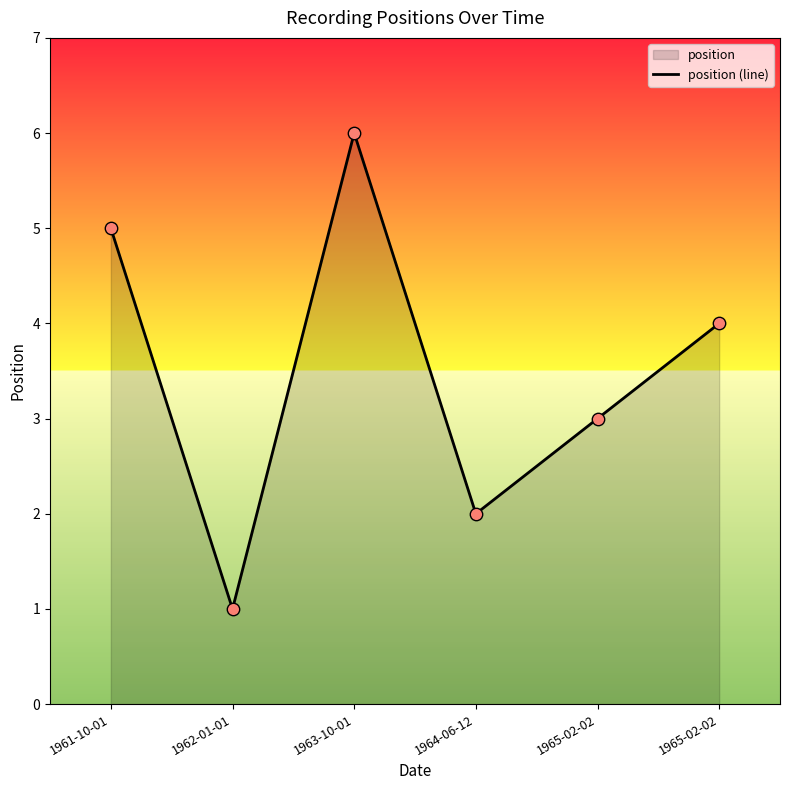

Which has a higher value, 1965-02-02 or 1965-02-02?

1965-02-02